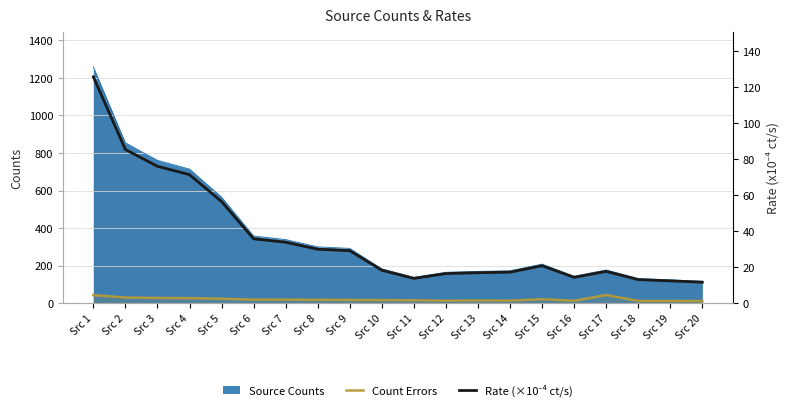

Where is the first local minimum for Rate (×10⁻⁴ ct/s)?

Src 11